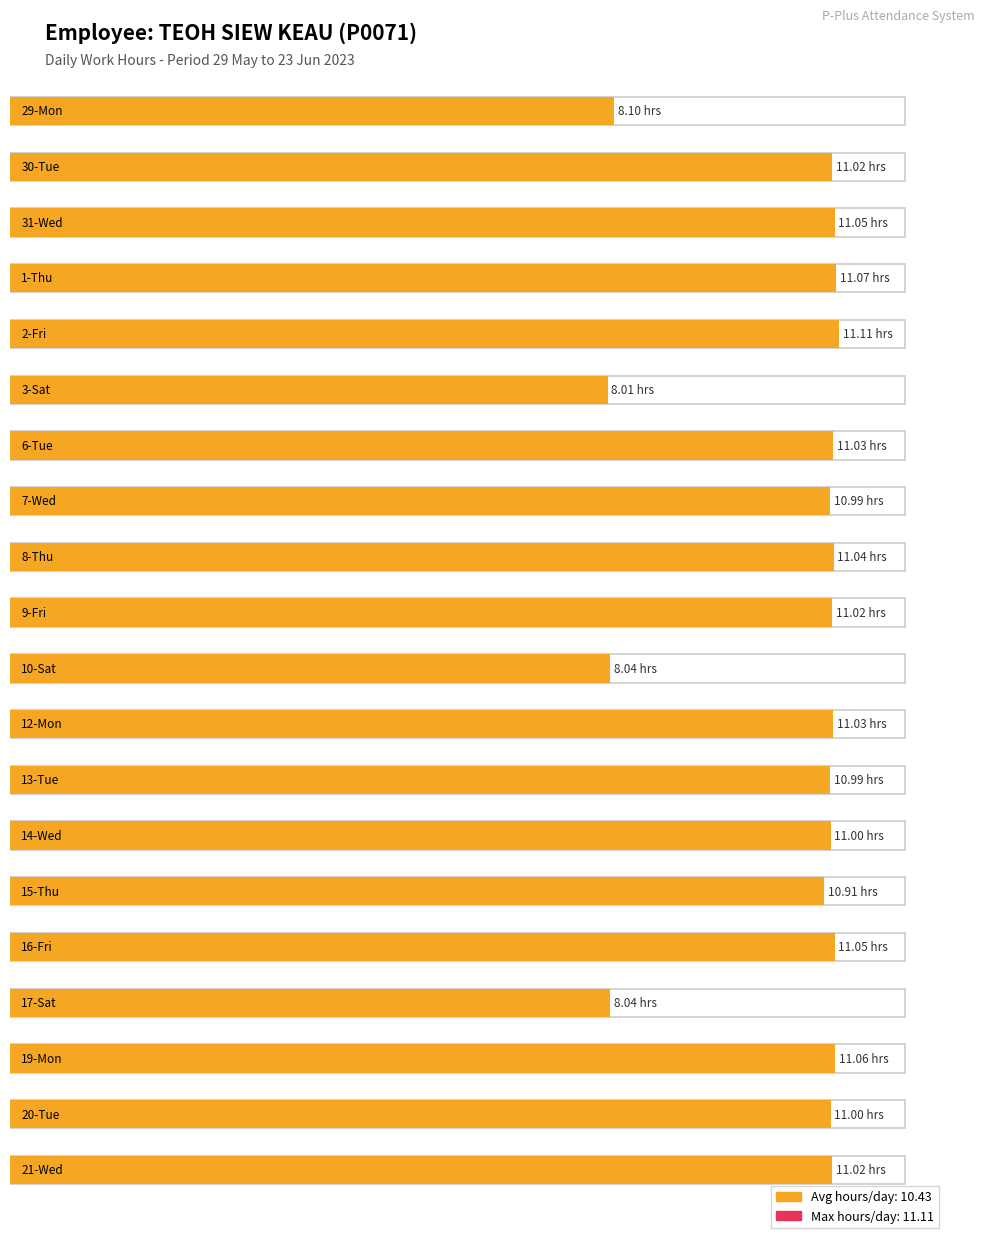

True or false: the data shows 5.5 at 31-Wed.

False